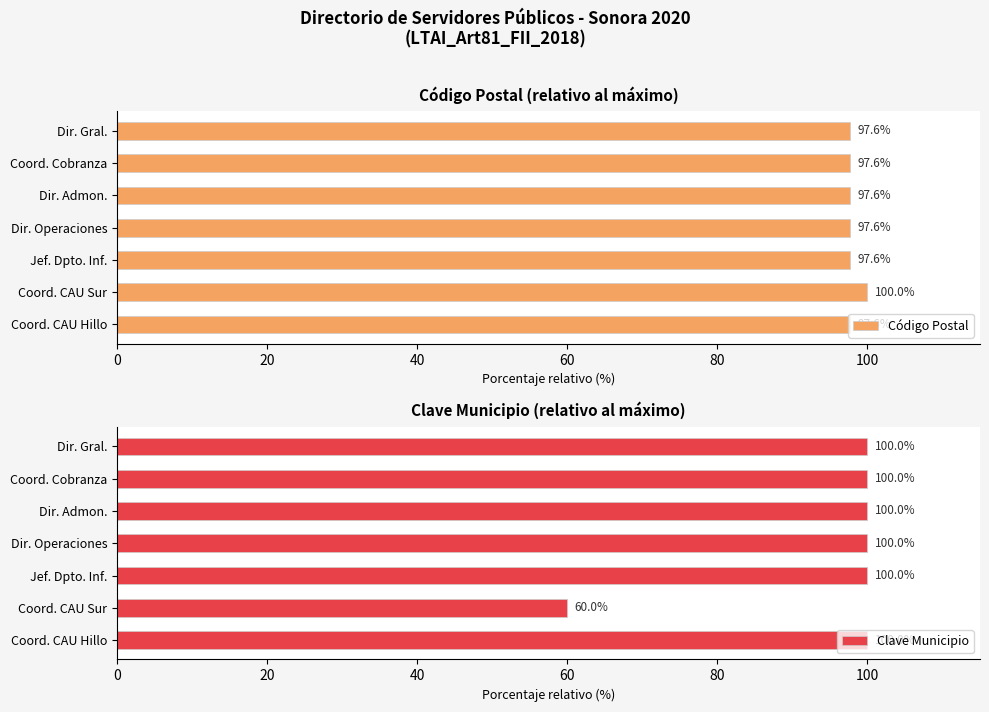

How many groups of bars are there?

7